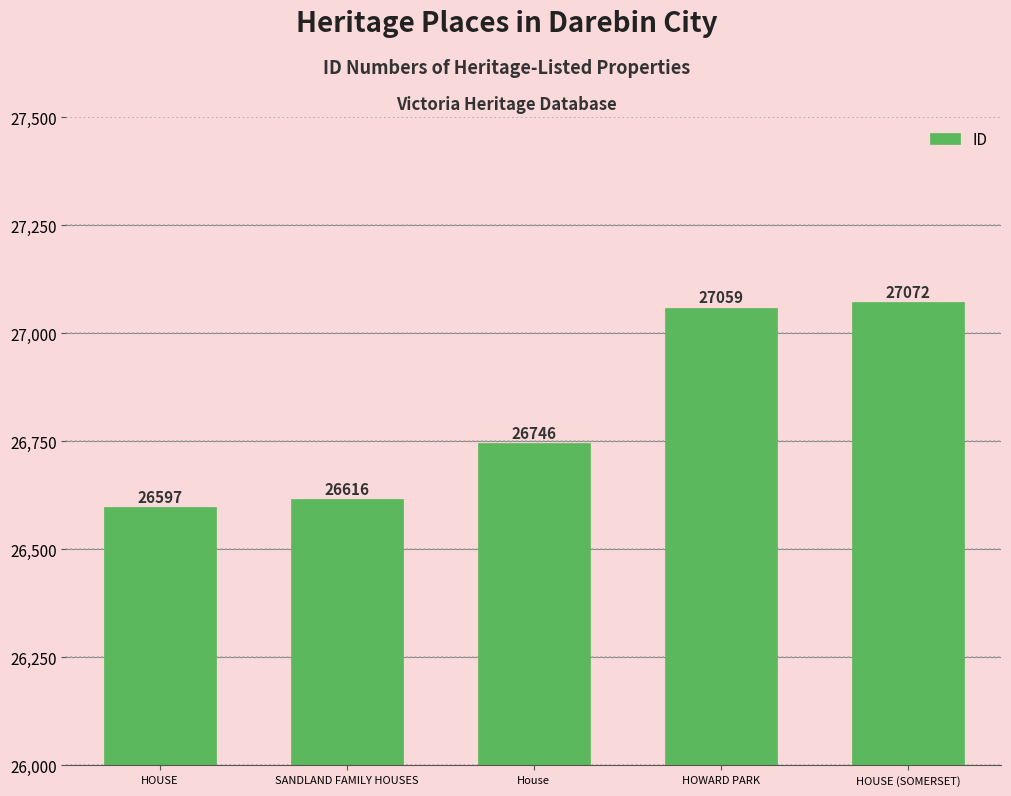

What is the change in value from SANDLAND FAMILY HOUSES to House?

+130